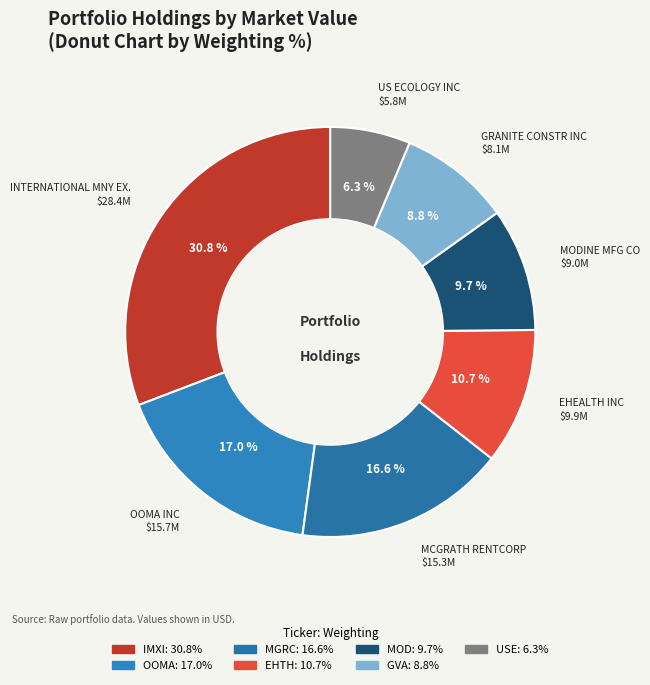

Count the number of slices in the pie.

7